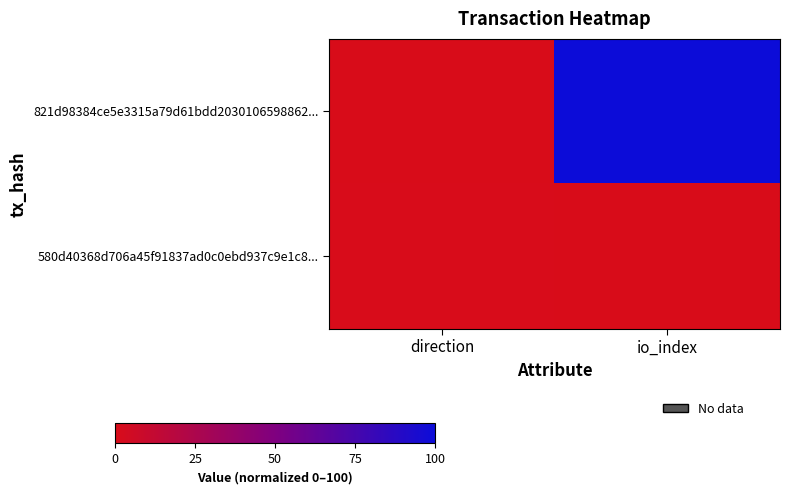

List the series in order of their overall mean, lowest first.

580d40368d706a45f91837ad0c0ebd937c9e1c8..., 821d98384ce5e3315a79d61bdd2030106598862...